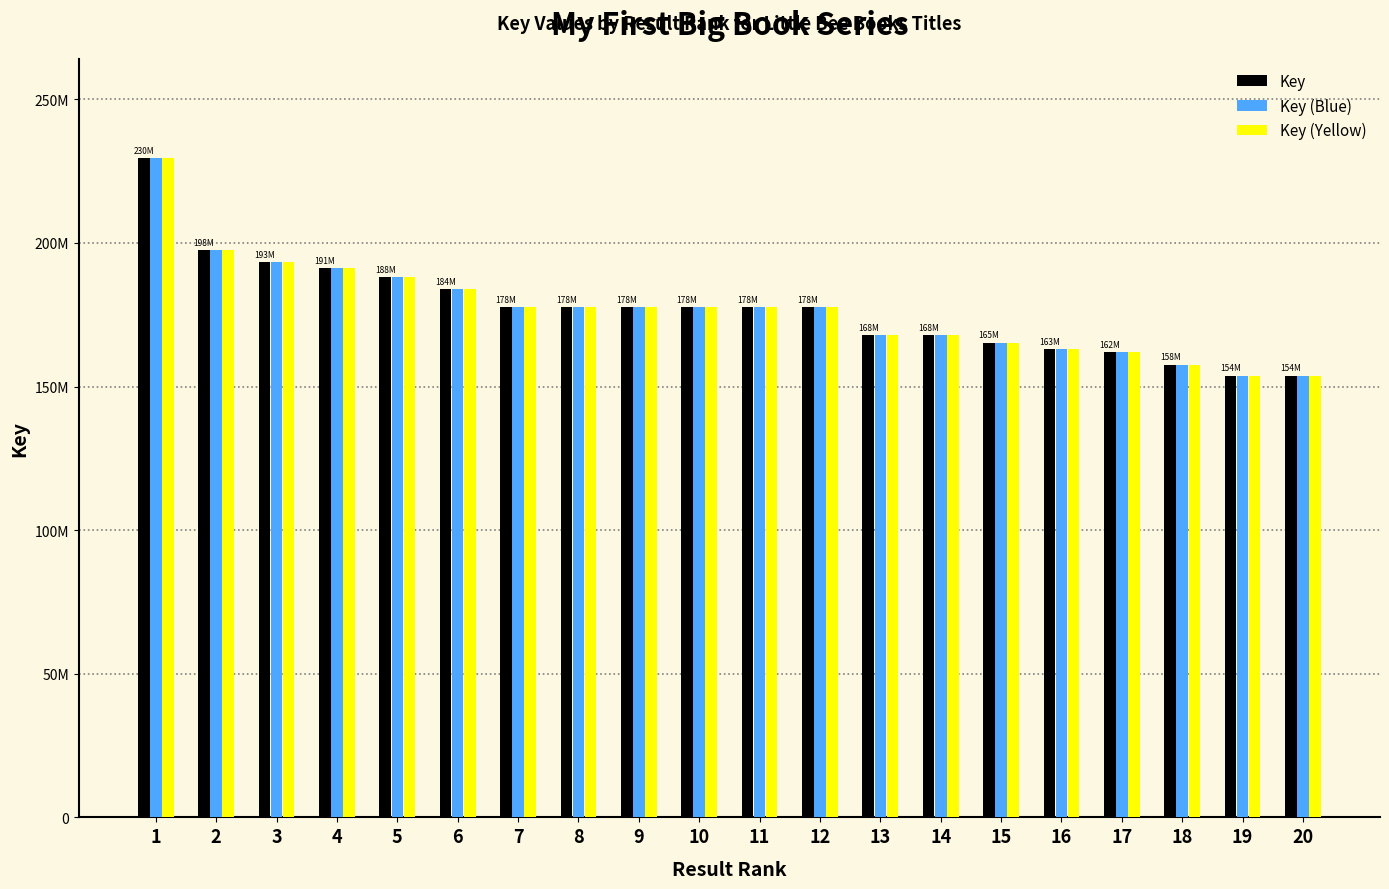

What is the approximate value of Key (Blue) at 15, to the nearest 100?

165267200